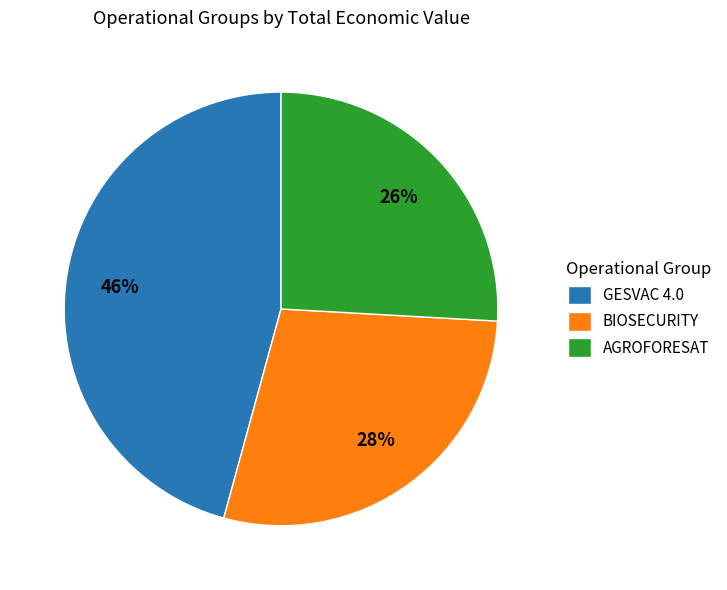

Combined, do AGROFORESAT and BIOSECURITY account for over 50%?

Yes